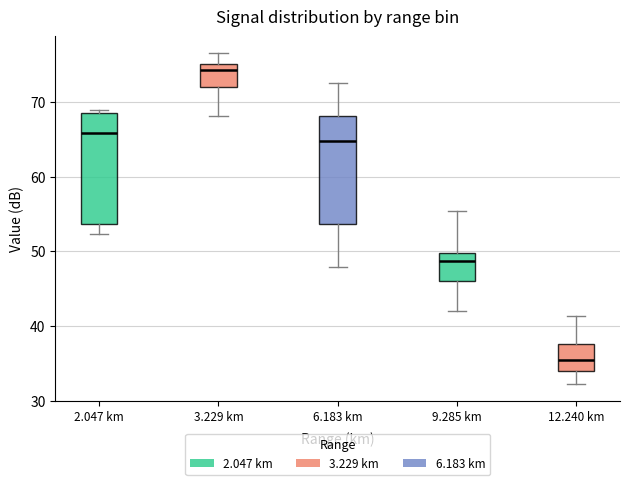

Reading left to right, read every box against the y-axis: the position of its median line, the range the box covers, and the ends of its whiskers. The values are not printed on the chart, so give them approximately, as read against the axis.

2.047 km: median 66, box 54 to 69, whiskers 52 to 69 (just above the box's upper edge)
3.229 km: median 74, box 72 to 75, whiskers 68 to 77
6.183 km: median 65, box 54 to 68, whiskers 48 to 73
9.285 km: median 49, box 46 to 50, whiskers 42 to 55
12.240 km: median 35, box 34 to 38, whiskers 32 to 41